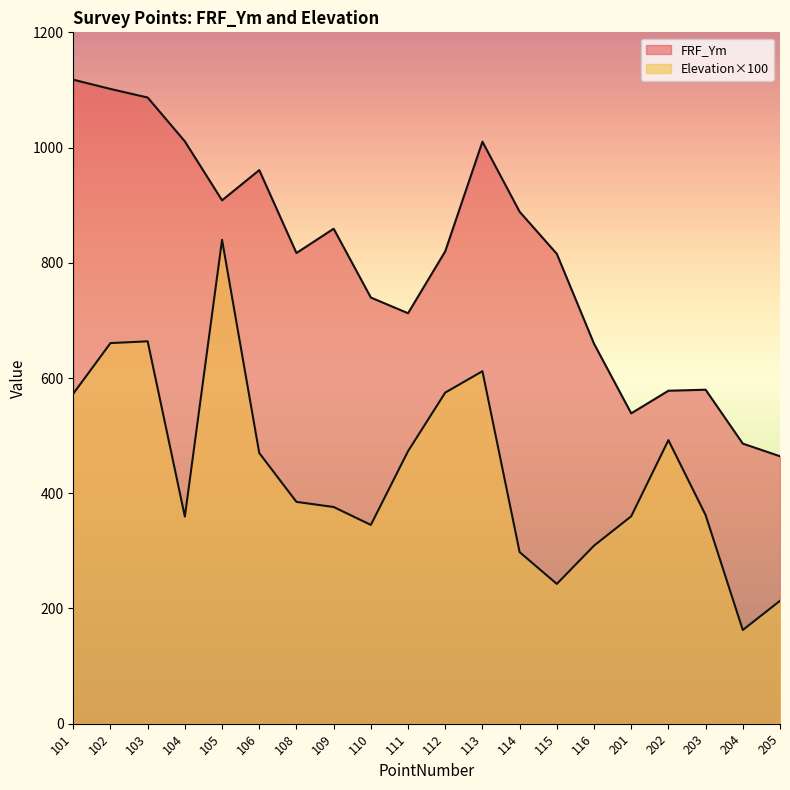

True or false: FRF_Ym and Elevation(mNAVD88_geoid12B) intersect in this chart.

False